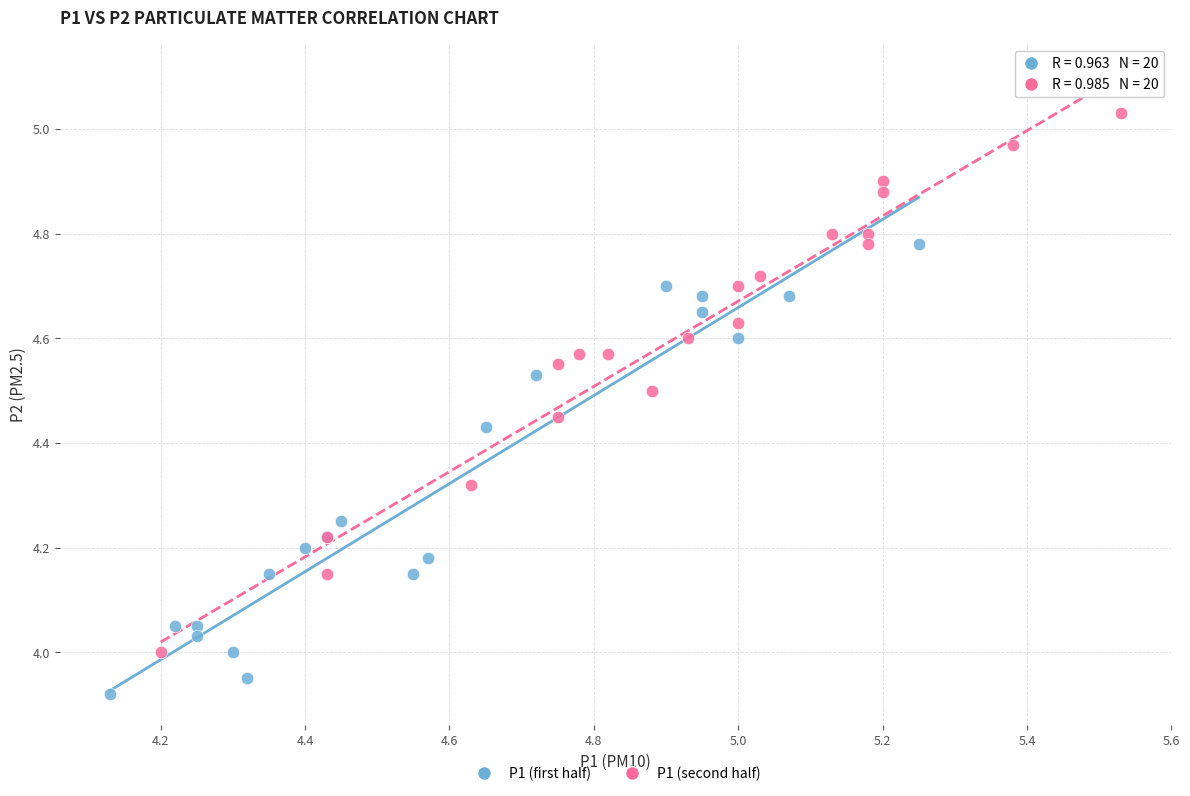

Which series has the largest Y range (max minus min)?

P1 (second half)